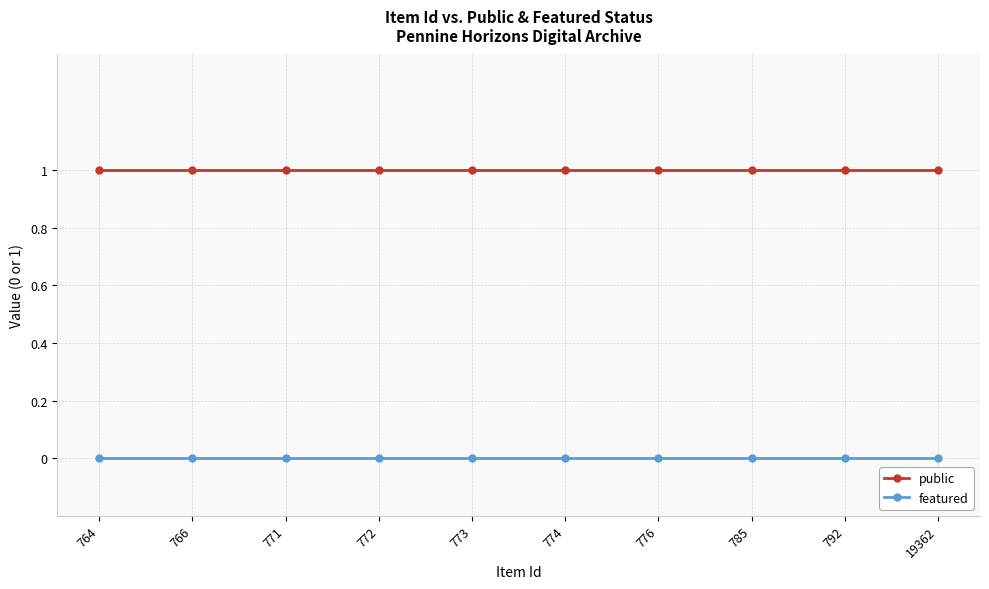

True or false: public and featured intersect in this chart.

False